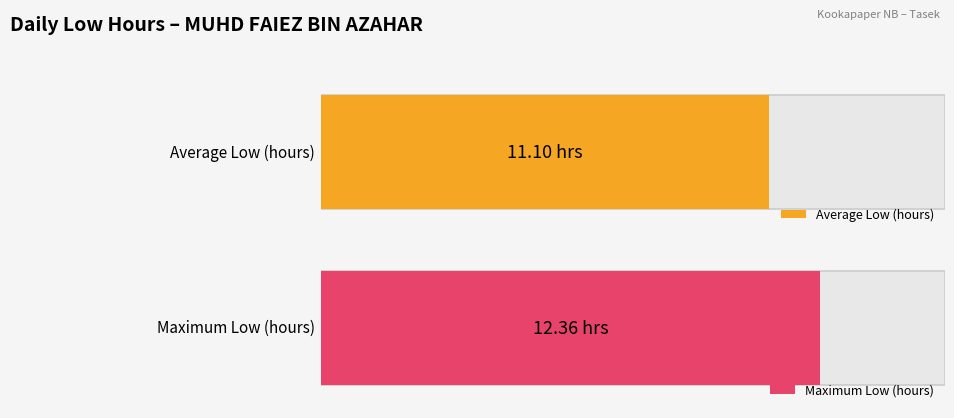

The value at 23-Tue is 19.6. True or false?

False